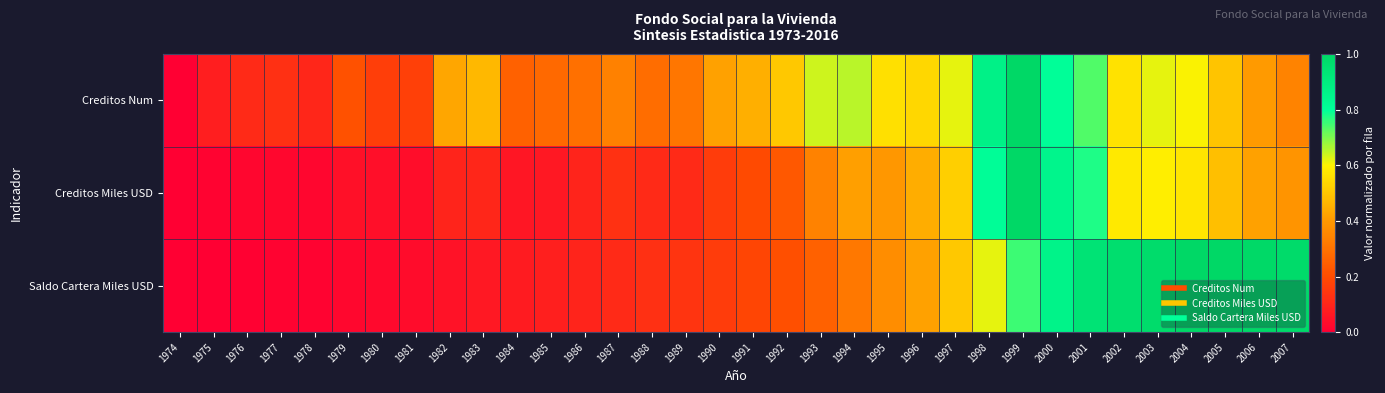

Reading left to right, extract all data points from this chart.

Creditos Num: 1974=0.0	1975=0.1	1976=0.1	1977=0.1	1978=0.1	1979=0.2	1980=0.2	1981=0.2	1982=0.4	1983=0.5	1984=0.3	1985=0.3	1986=0.3	1987=0.3	1988=0.3	1989=0.3	1990=0.4	1991=0.5	1992=0.5	1993=0.6	1994=0.7	1995=0.6	1996=0.5	1997=0.6	1998=0.9	1999=1.0	2000=0.8	2001=0.7	2002=0.6	2003=0.6	2004=0.6	2005=0.5	2006=0.4	2007=0.3
Creditos Miles USD: 1974=0.0	1975=0.0	1976=0.0	1977=0.0	1978=0.0	1979=0.0	1980=0.0	1981=0.0	1982=0.1	1983=0.1	1984=0.1	1985=0.1	1986=0.1	1987=0.1	1988=0.1	1989=0.1	1990=0.2	1991=0.2	1992=0.2	1993=0.3	1994=0.4	1995=0.4	1996=0.4	1997=0.5	1998=0.8	1999=1.0	2000=0.9	2001=0.8	2002=0.6	2003=0.6	2004=0.6	2005=0.5	2006=0.4	2007=0.4
Saldo Cartera Miles USD: 1974=0.0	1975=0.0	1976=0.0	1977=0.0	1978=0.0	1979=0.0	1980=0.0	1981=0.0	1982=0.0	1983=0.1	1984=0.1	1985=0.1	1986=0.1	1987=0.1	1988=0.1	1989=0.1	1990=0.2	1991=0.2	1992=0.2	1993=0.3	1994=0.3	1995=0.4	1996=0.4	1997=0.5	1998=0.6	1999=0.8	2000=0.9	2001=0.9	2002=1.0	2003=1.0	2004=1.0	2005=1.0	2006=1.0	2007=1.0